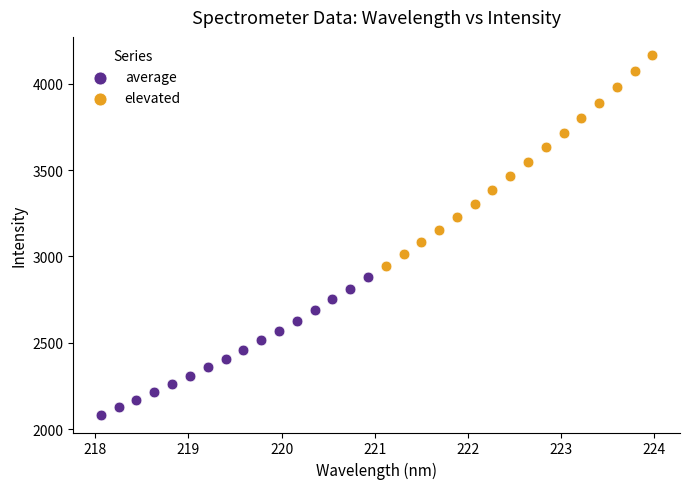

Which series contains the lowest Y value?

average